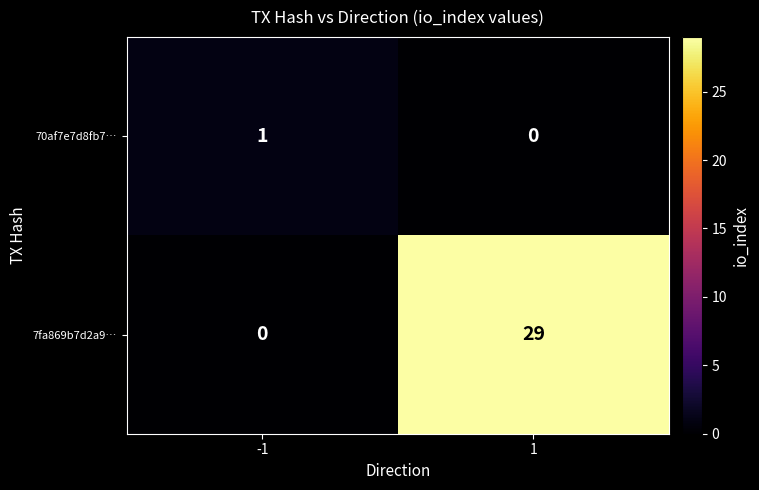

At which category is the sum across all series the highest?

1